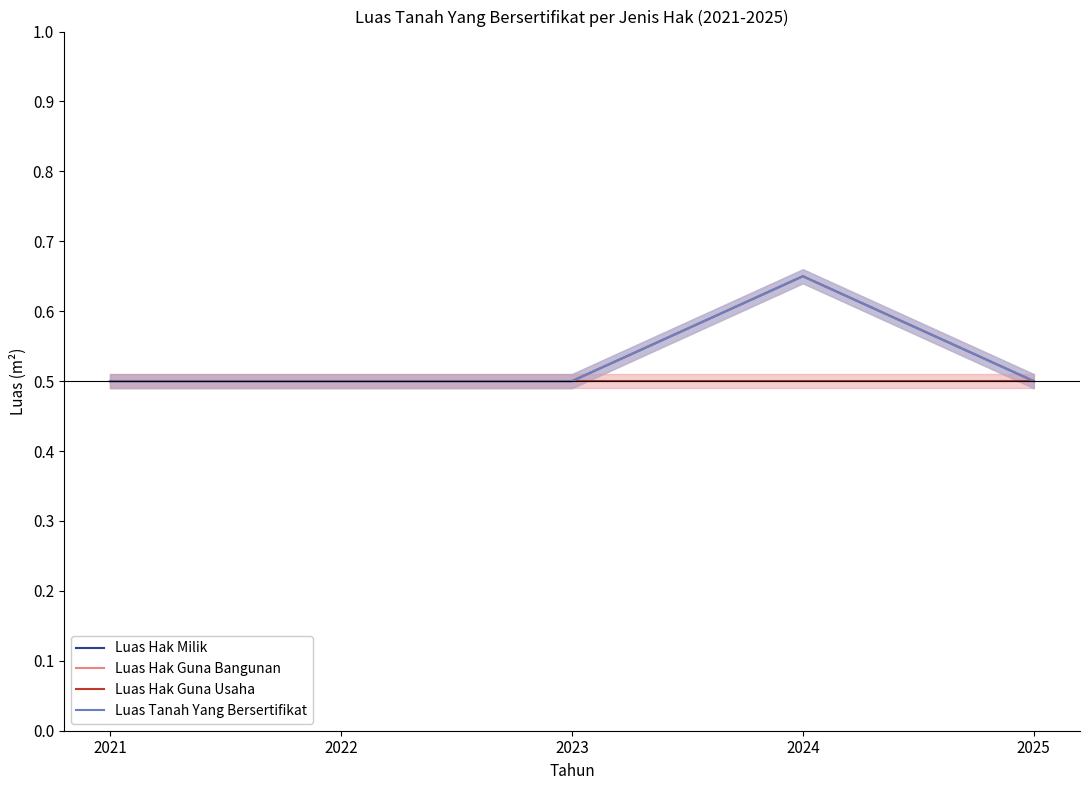

True or false: Luas Tanah Yang Bersertifikat and Luas Hak Guna Bangunan cross at least once.

False